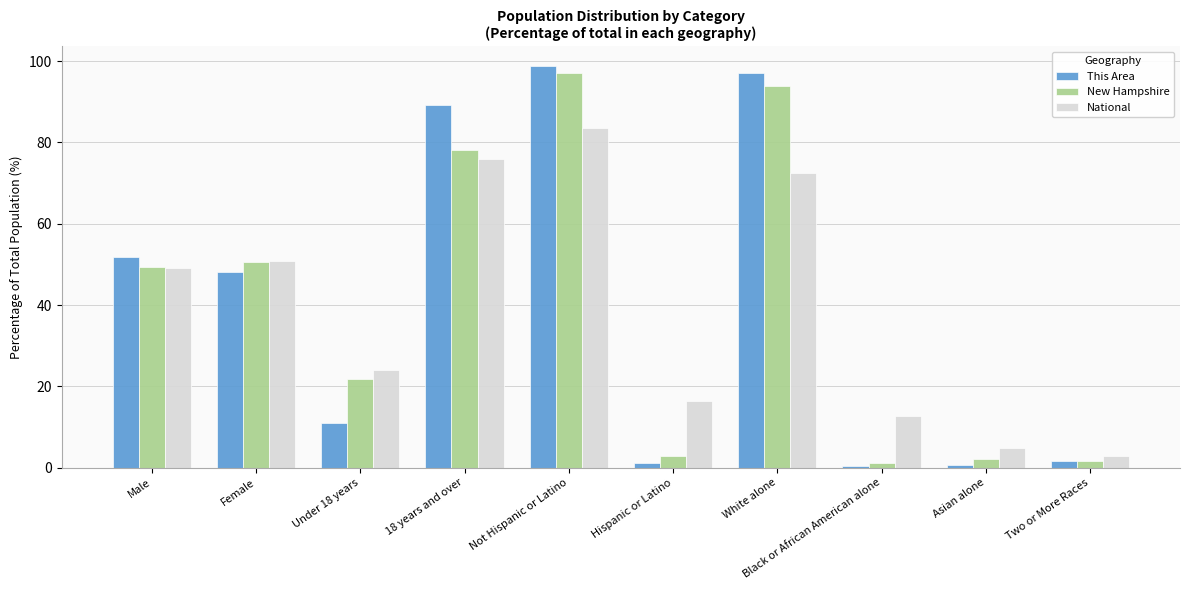

What is the label of the 3rd bar from the right?

Black or African American alone